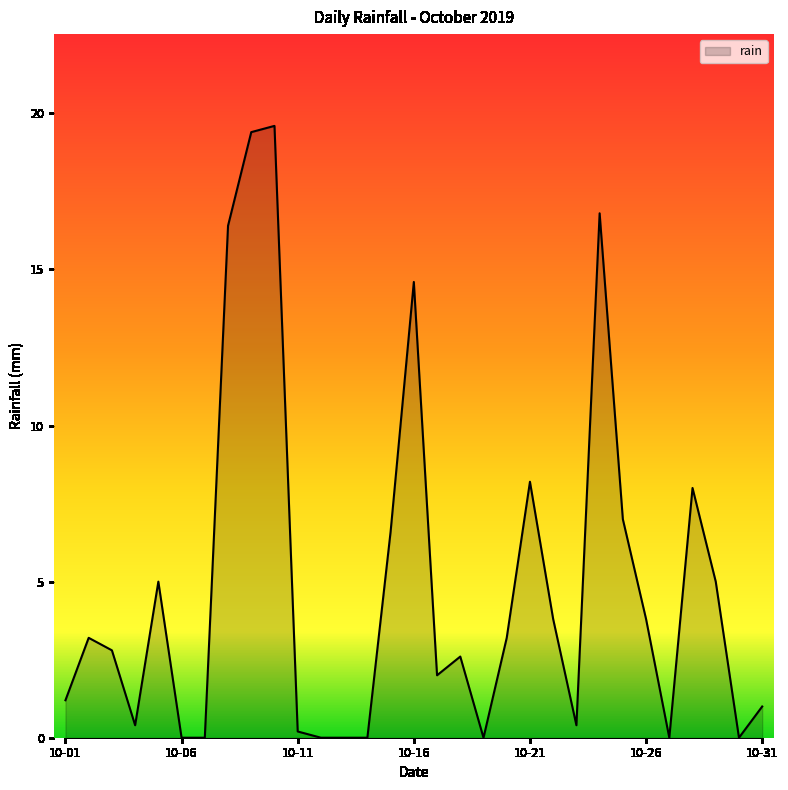

Count the number of categories in the chart.

31